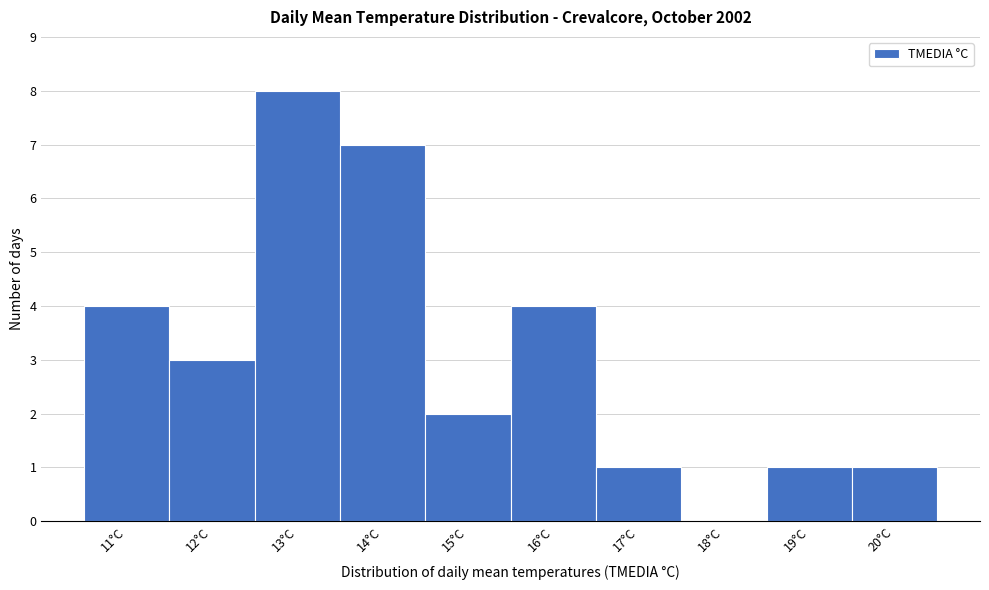

Which range on the x-axis has the tallest bar?

12.5 to 13.5